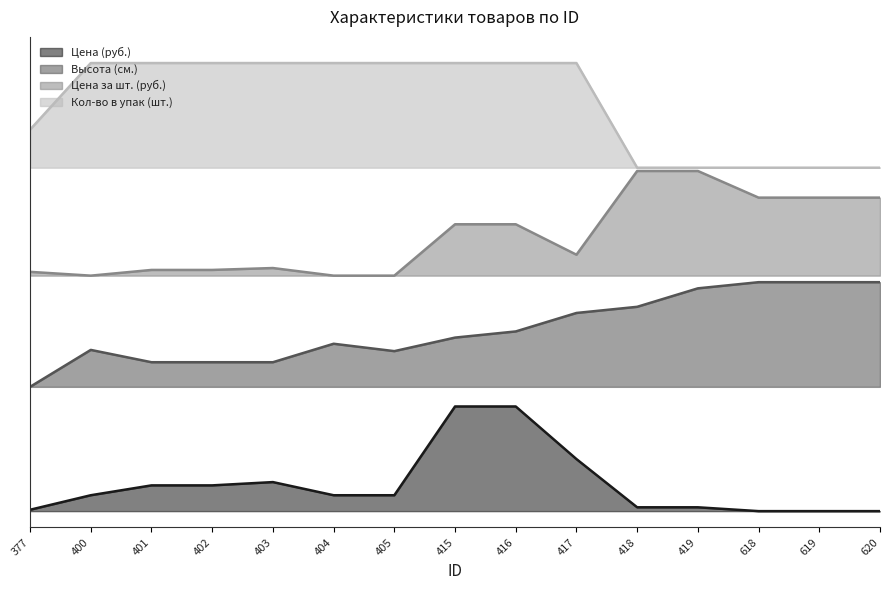

True or false: Цена (руб.) and Цена за шт. (руб.) cross at least once.

False